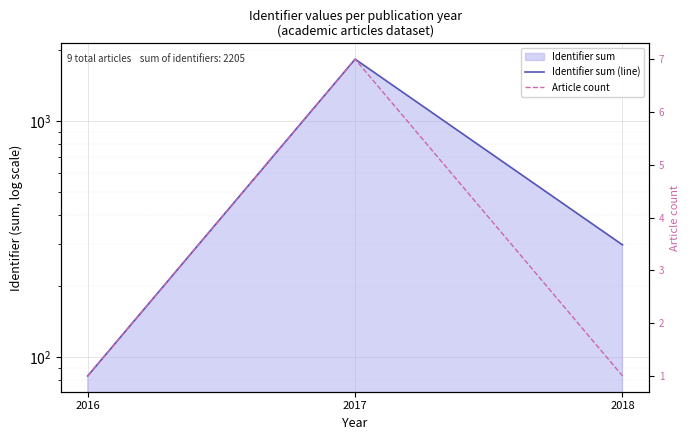

Where does the Identifier sum (line) series first go above 298?

2017